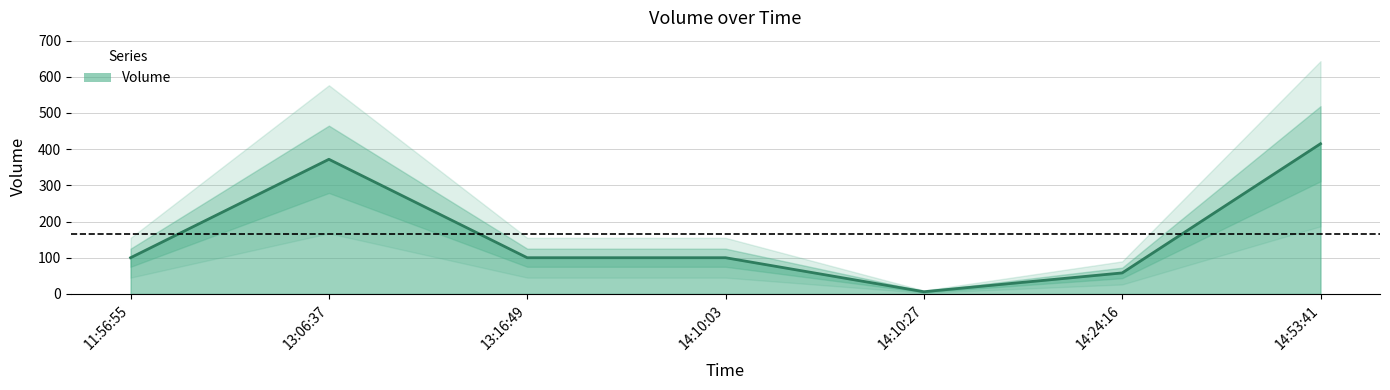

What is the difference between the second highest and minimum values?

366